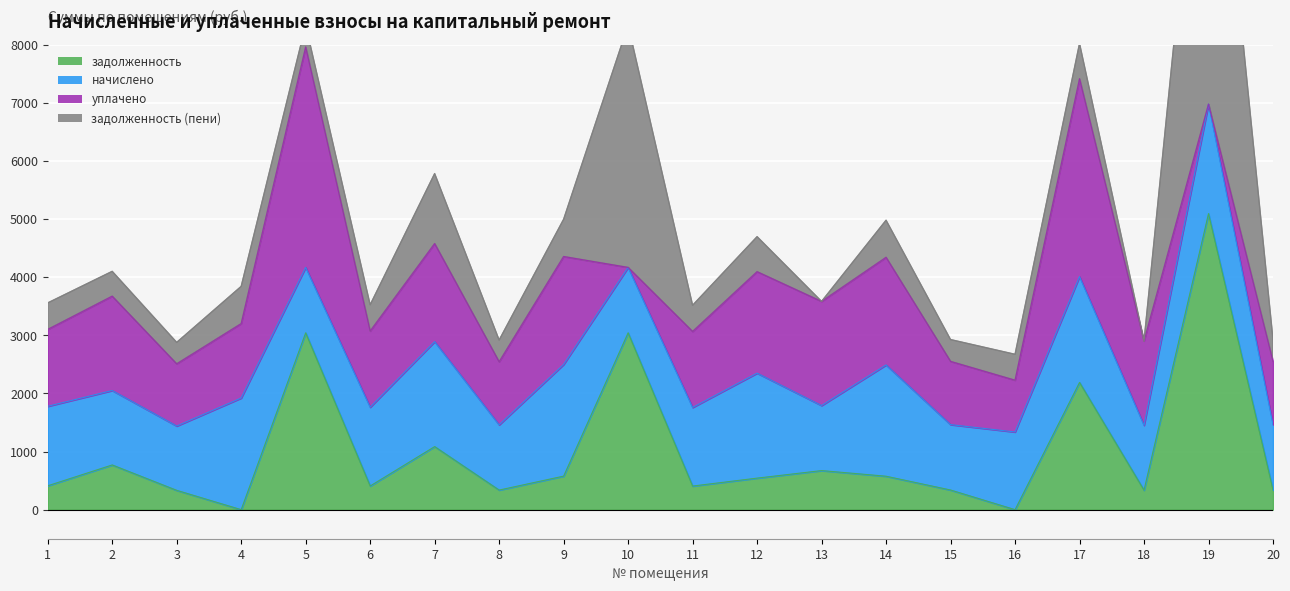

Which series has the largest range (max minus min)?

задолженность (пени)